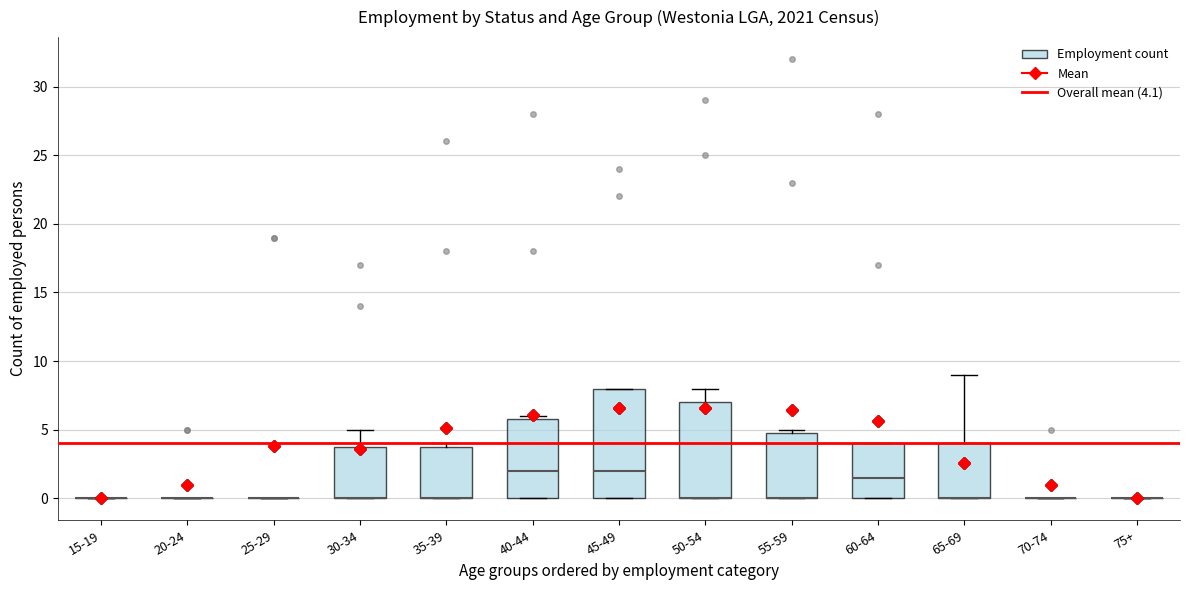

Comparing the boxes themselves (not the whiskers), which one is the tallest?

45-49